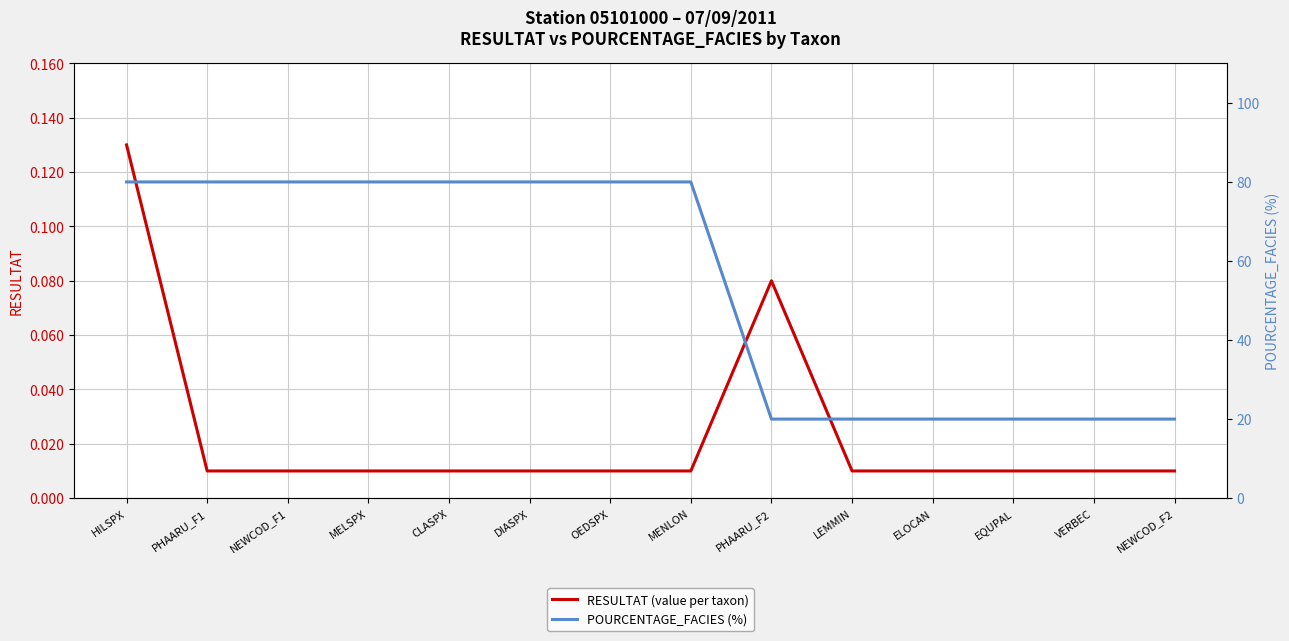

What is the label of the 9th point from the left?

PHAARU_F2